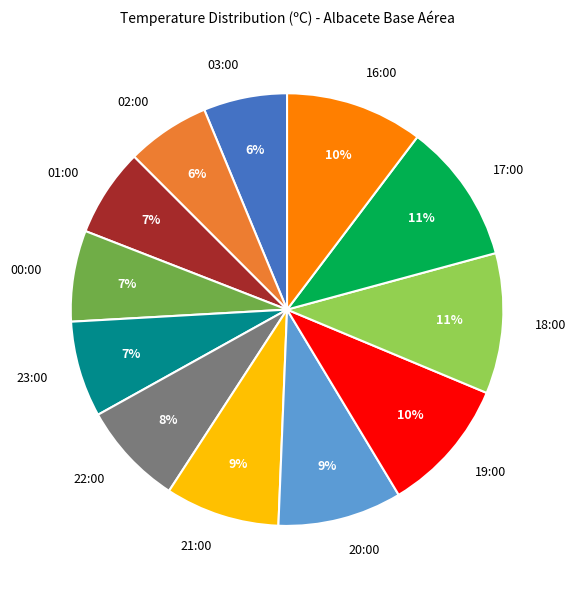

To the nearest percent, what is the average slice percentage?

8%